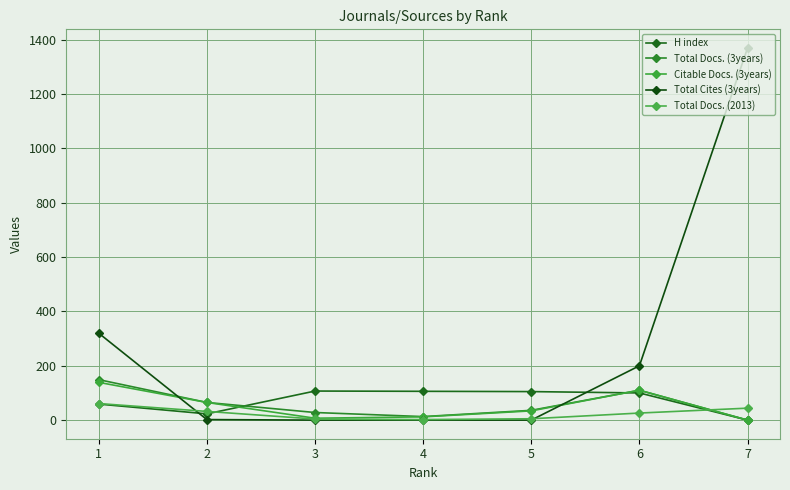

At which category does Citable Docs. (3years) reach its first local valley?

3